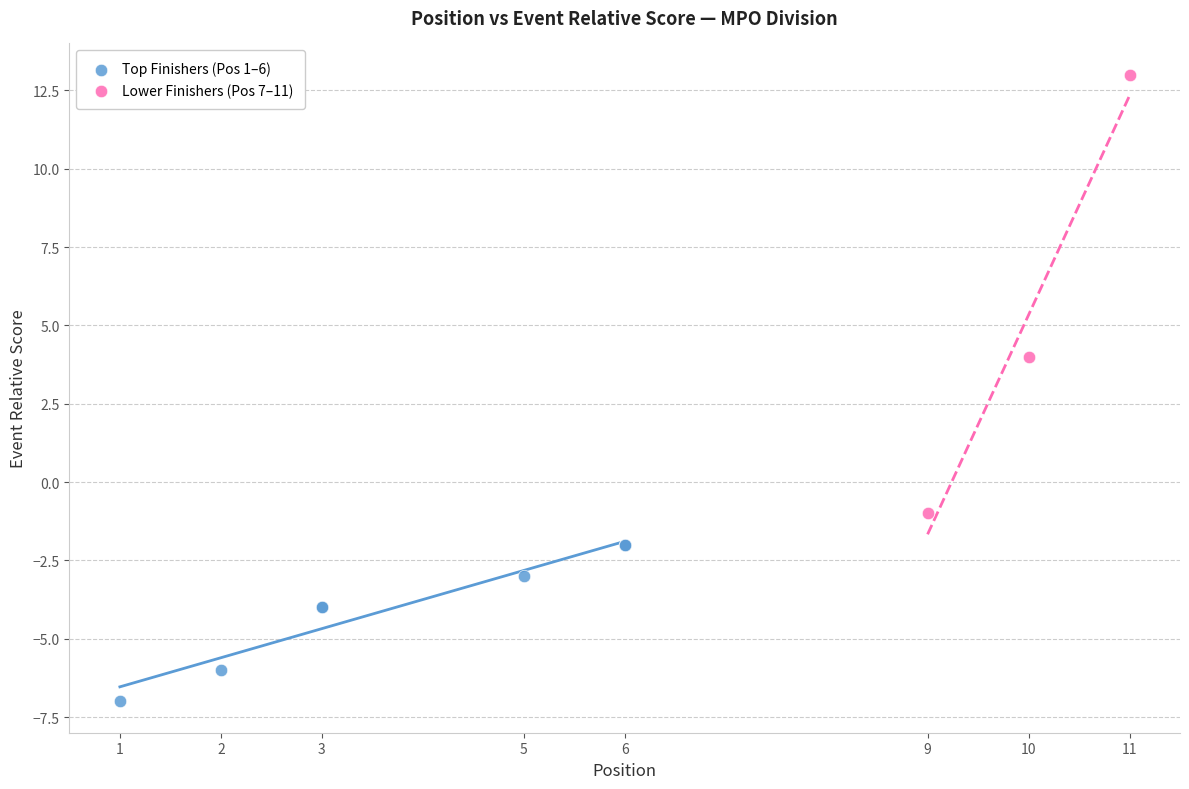

Which series has the largest Y range (max minus min)?

Lower Finishers (Pos 7–11)